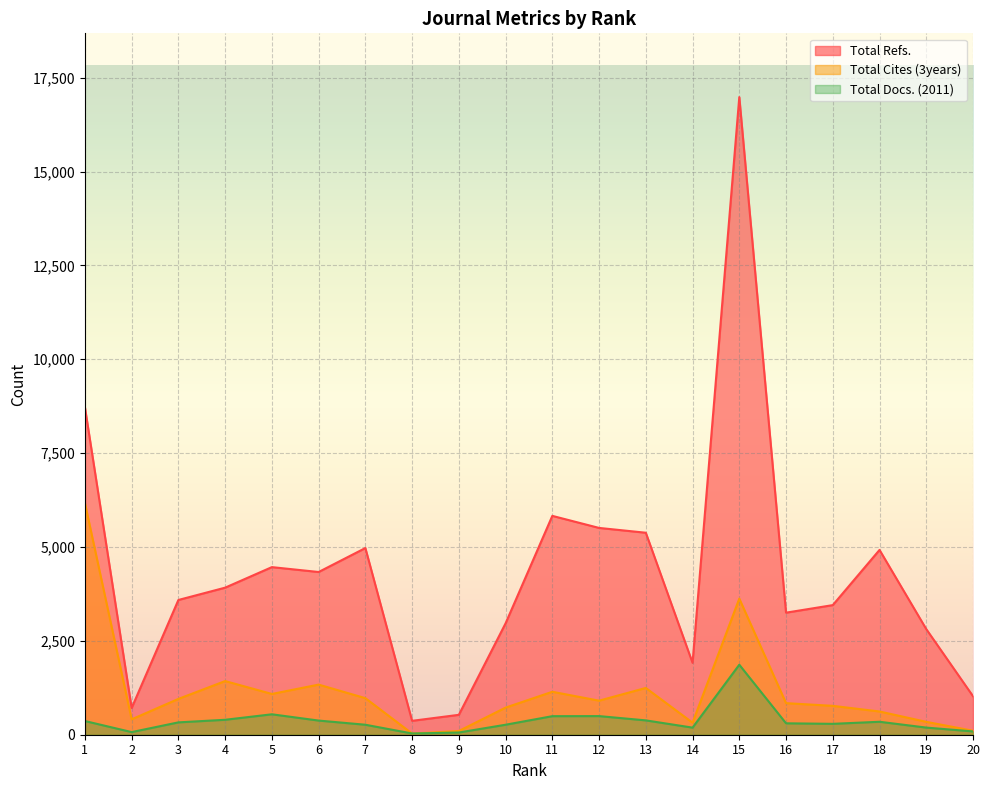

List the series in order of their overall mean, lowest first.

Total Docs. (2011), Total Cites (3years), Total Refs.